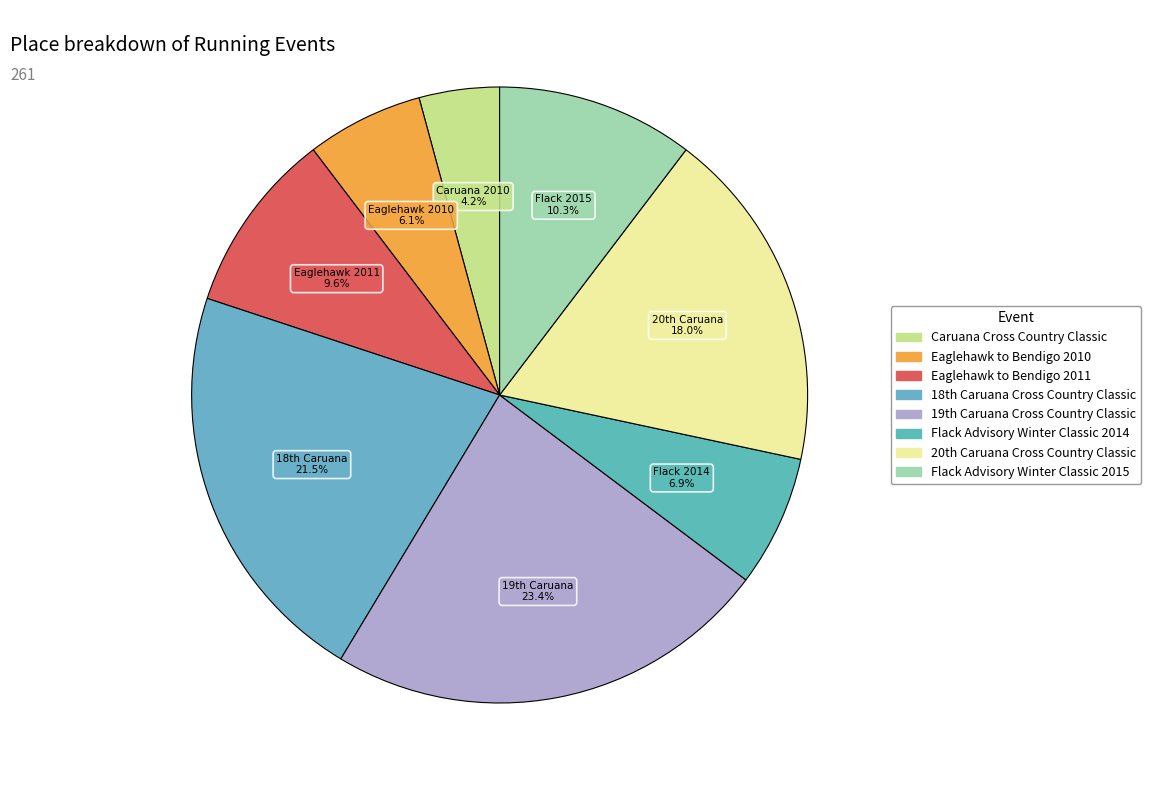

Is the sum of Flack Advisory Winter Classic 2014 and Caruana Cross Country Classic greater than half?

No